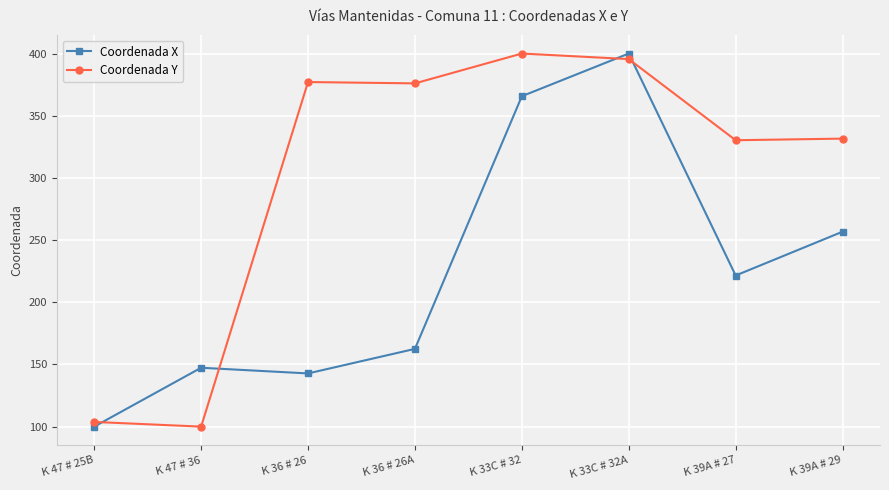

Where is the first local minimum for Coordenada X?

K 36 # 26